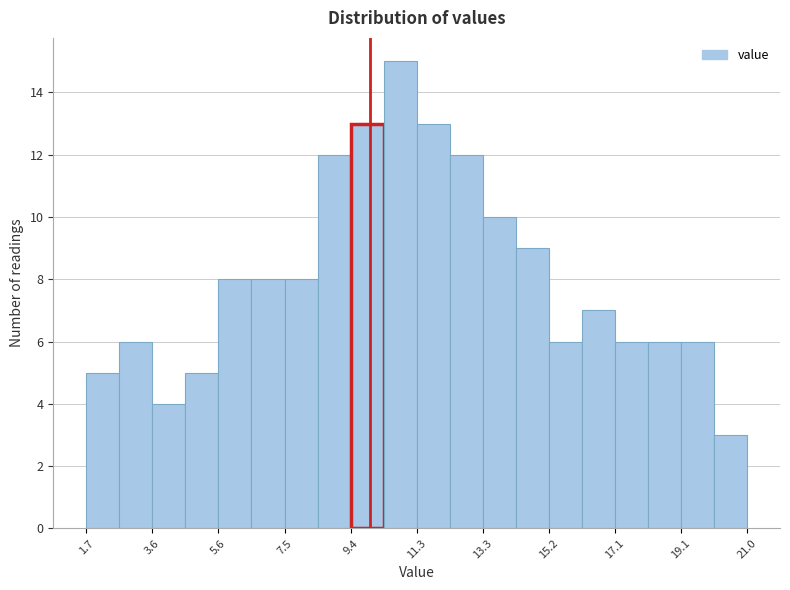

Reading left to right, transcribe this chart: for each bar, give the range it covers on the x-axis and its height. Neither the bar edges nor the heights are printed on the chart, so give them approximately, as read against the axes.

1.8 to 2.6: 5
2.6 to 3.6: 6
3.6 to 4.6: 4
4.6 to 5.6: 5
5.6 to 6.6: 8
6.6 to 7.4: 8
7.4 to 8.4: 8
8.4 to 9.4: 12
9.4 to 10.4: 13
10.4 to 11.4: 15
11.4 to 12.4: 13
12.4 to 13.2: 12
13.2 to 14.2: 10
14.2 to 15.2: 9
15.2 to 16.2: 6
16.2 to 17.2: 7
17.2 to 18.2: 6
18.2 to 19.0: 6
19.0 to 20.0: 6
20.0 to 21.0: 3